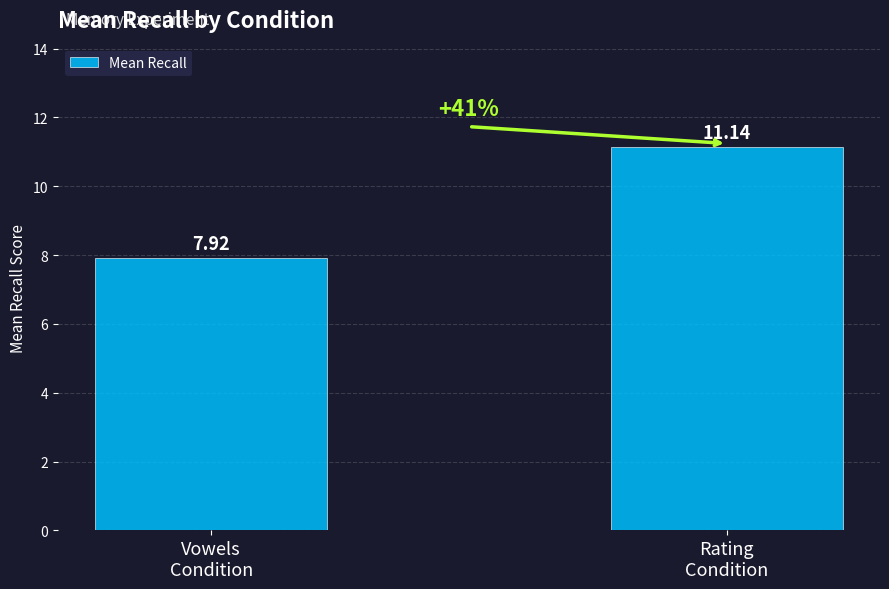

How many series are shown in this chart?

1